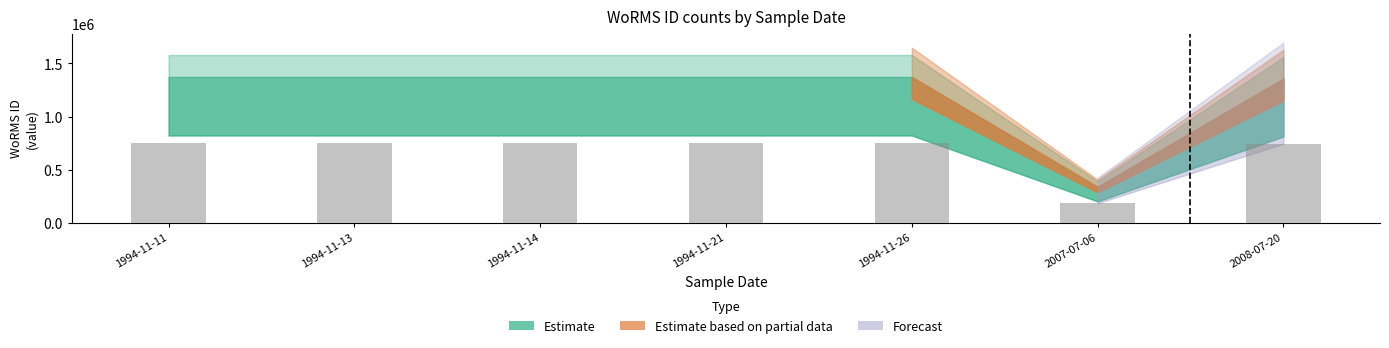

What position from the right is 2008-07-20?

1